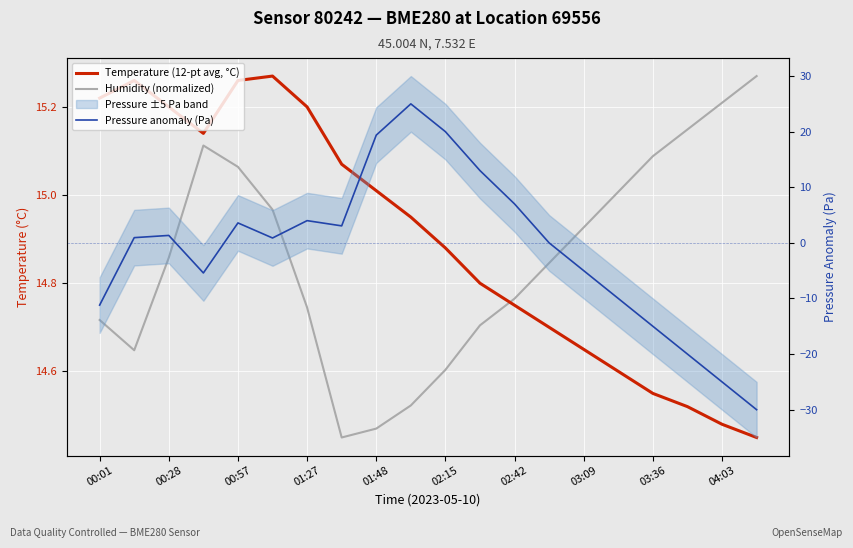

Which series ends up on top after the final intersection of Humidity (normalized) and Pressure anomaly (Pa)?

Humidity (normalized)